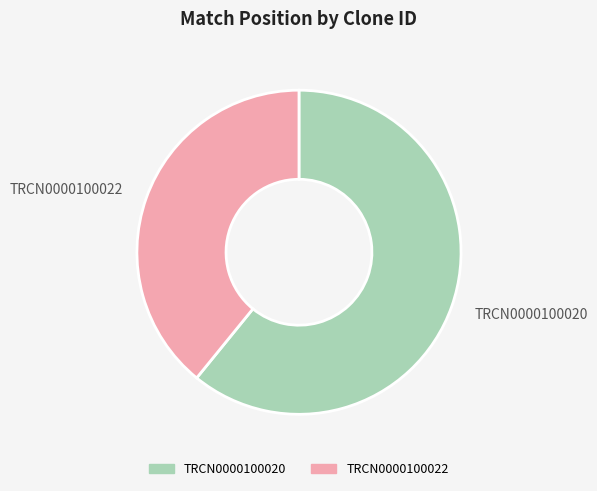

Combined, do TRCN0000100022 and TRCN0000100020 account for over 50%?

Yes